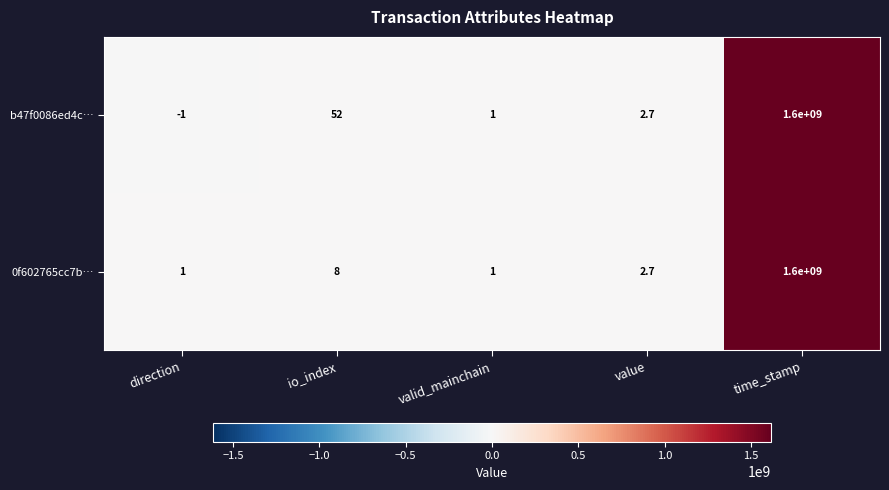

At which category is the sum across all series the highest?

time_stamp